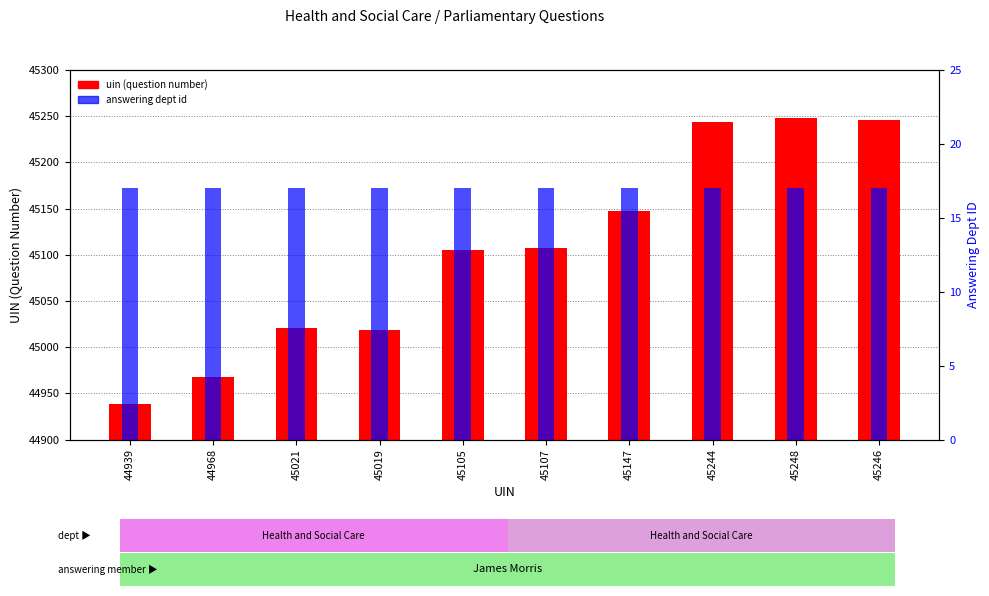

The uin (question number) series shows 45019 at 45019. True or false?

True